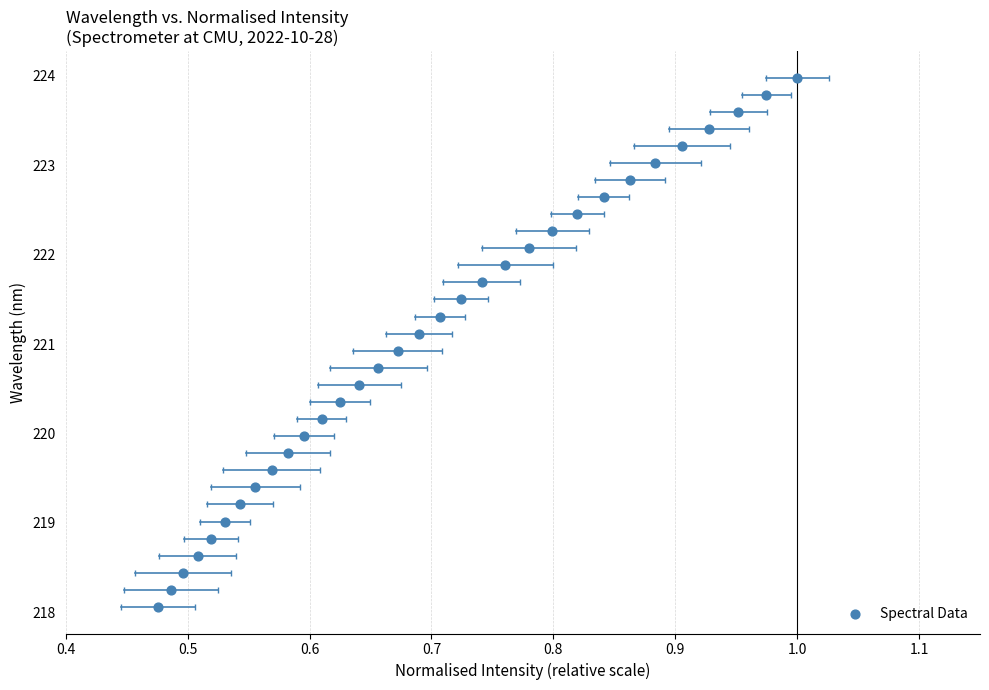

What is the range of X values (max minus min)?

0.5